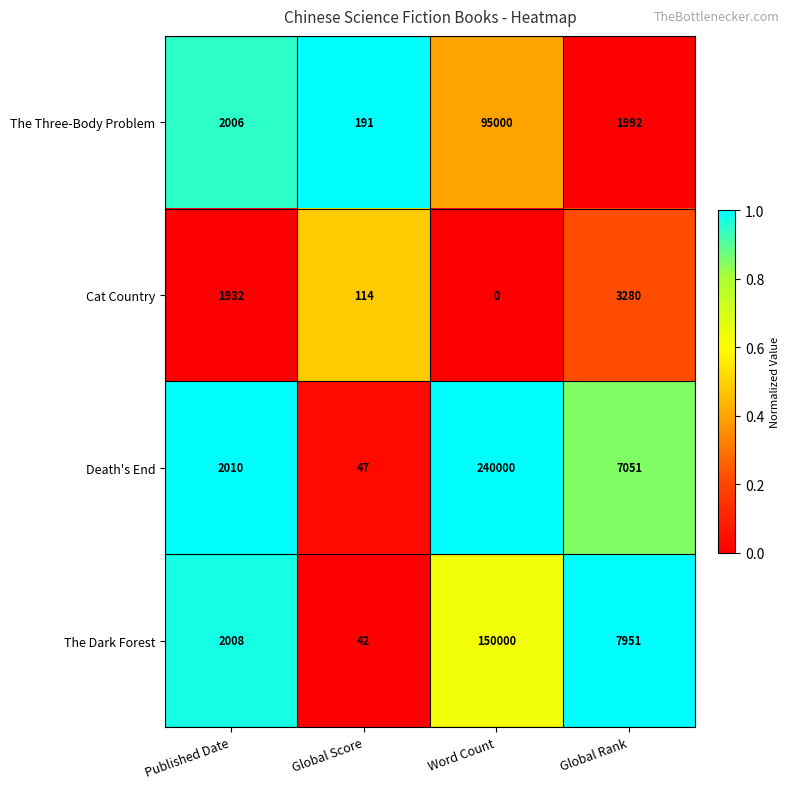

Reading left to right, transcribe all the data shown in this chart.

The Three-Body Problem: Published Date=2006	Global Score=191	Word Count=95000	Global Rank=1992
Cat Country: Published Date=1932	Global Score=114	Word Count=0	Global Rank=3280
Death's End: Published Date=2010	Global Score=47	Word Count=240000	Global Rank=7051
The Dark Forest: Published Date=2008	Global Score=42	Word Count=150000	Global Rank=7951